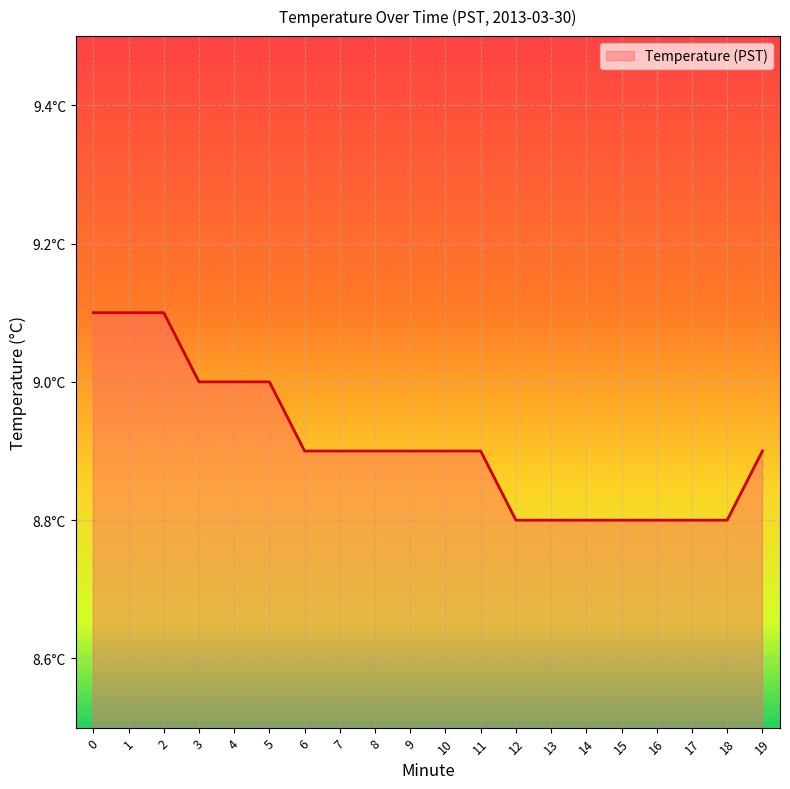

The chart shows a value of 8.8 at 14. True or false?

True